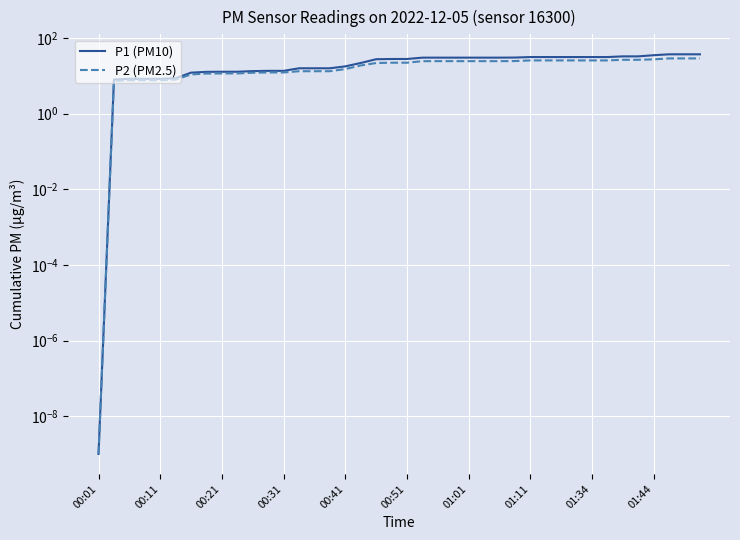

List the series in order of their overall mean, lowest first.

P2 (PM2.5), P1 (PM10)